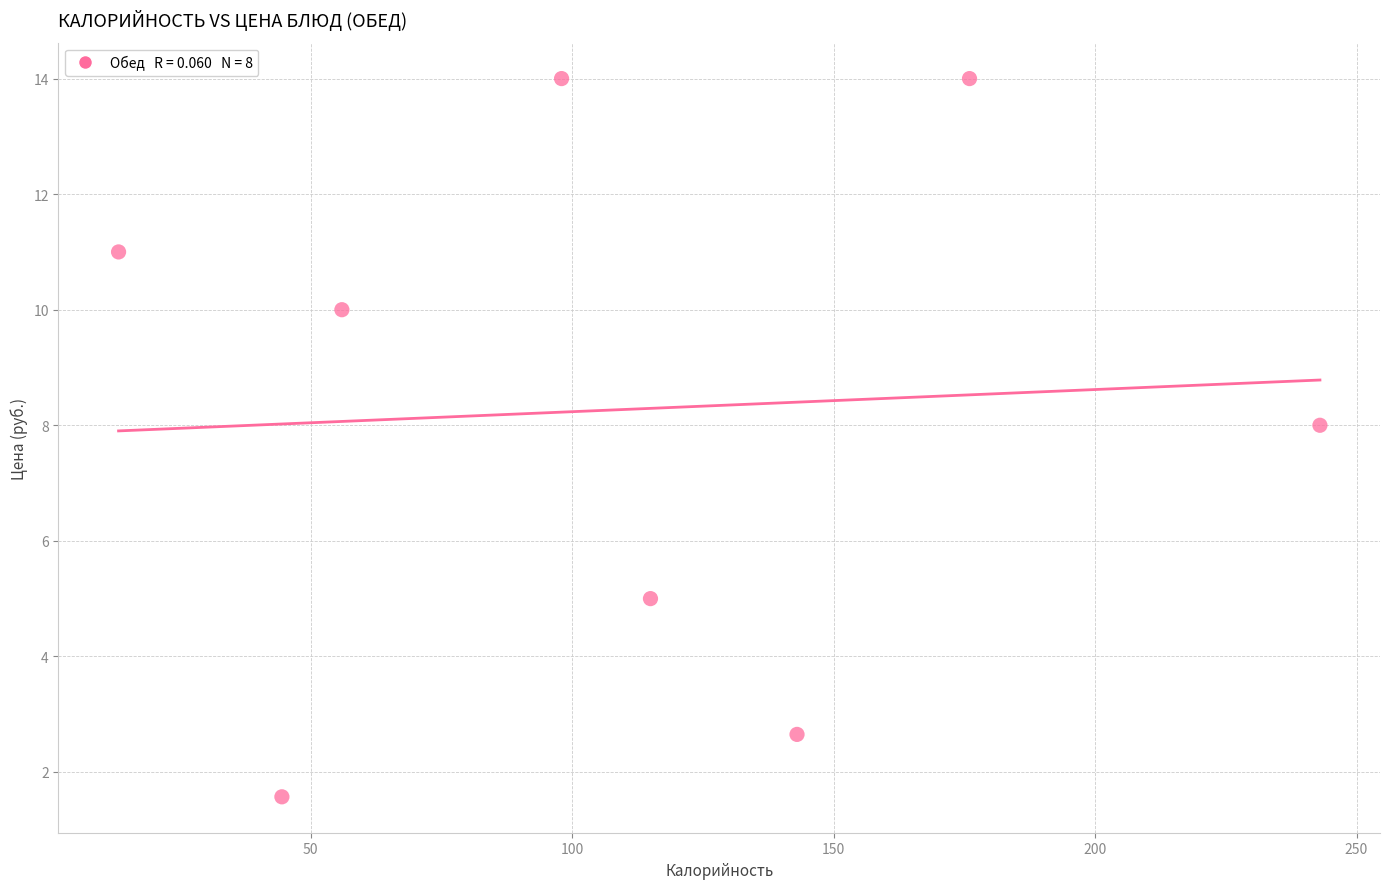

What Y value in the scatter plot is closest to 7?

8.0